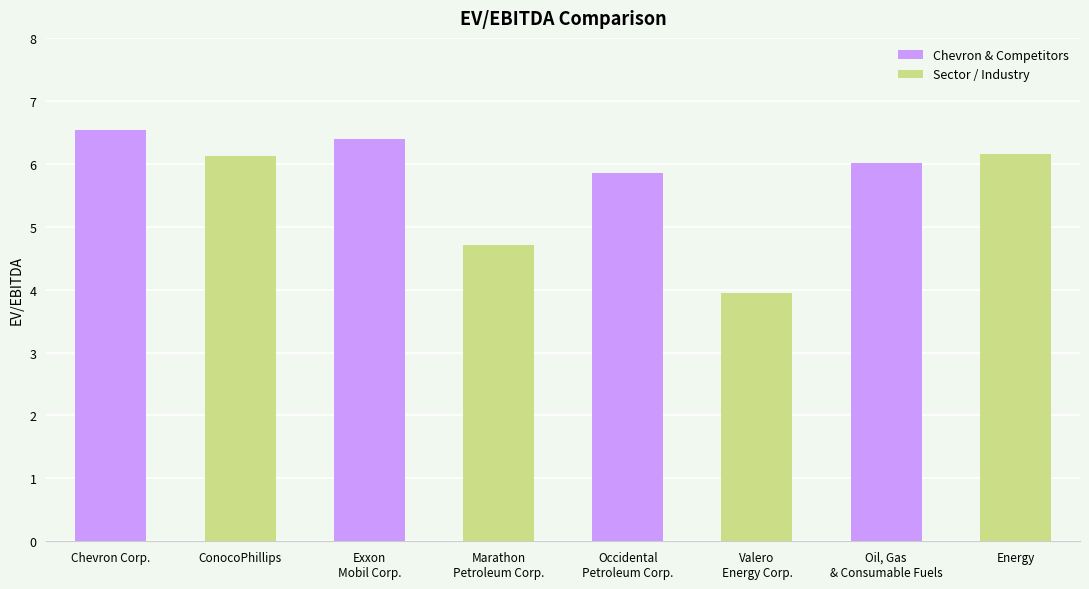

What is the label of the 8th bar from the left?

Energy